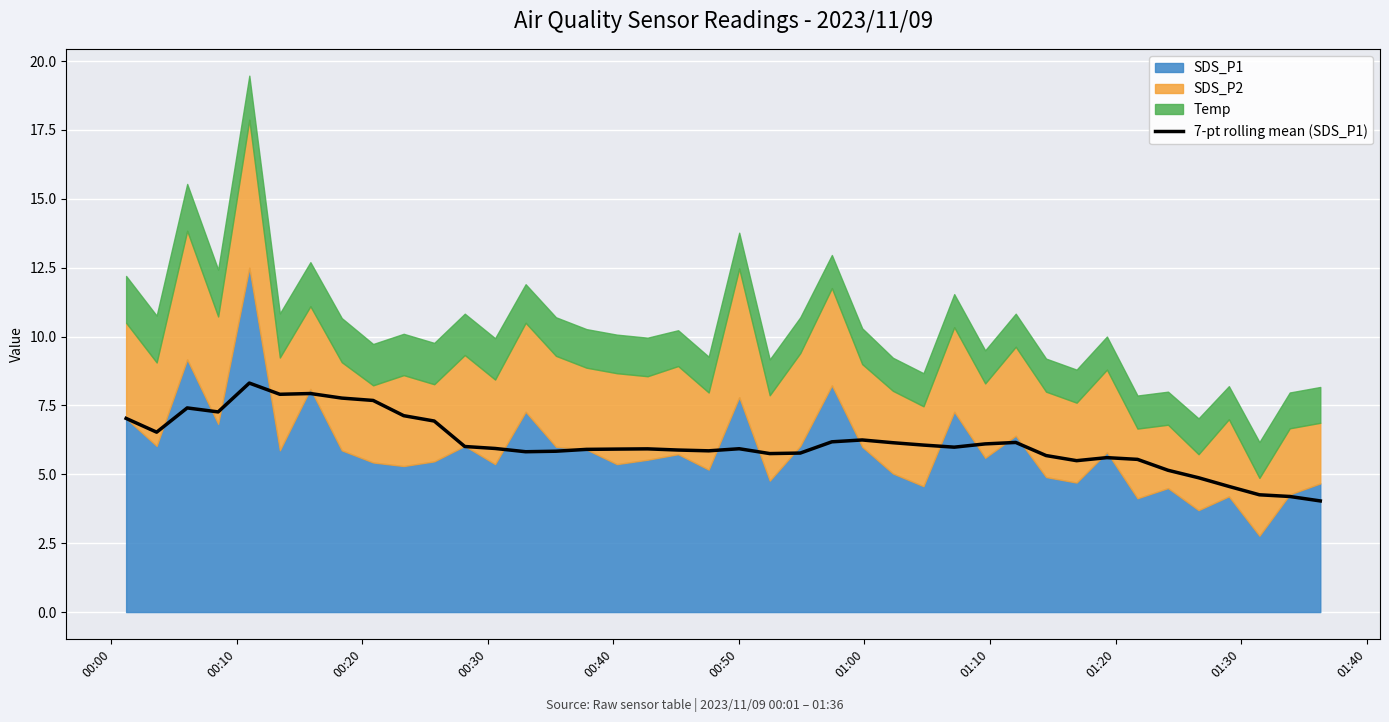

Reading right to left, extract all data points from this chart.

4.0	4.2	4.3	4.6	4.9	5.1	5.5	5.6	5.5	5.7	6.2	6.1	6.0	6.1	6.1	6.2	6.2	5.8	5.8	5.9	5.9	5.9	5.9	5.9	5.9	5.8	5.8	5.9	6.0	6.9	7.1	7.7	7.8	7.9	7.9	8.3	7.3	7.4	6.5	7.0